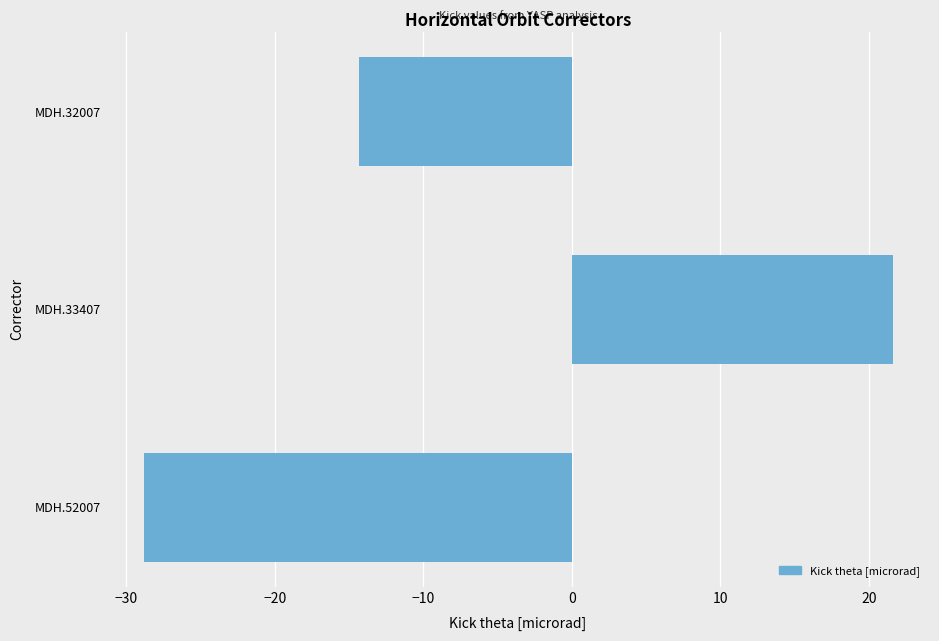

Rank the categories by value from lowest to highest.

MDH.52007, MDH.32007, MDH.33407